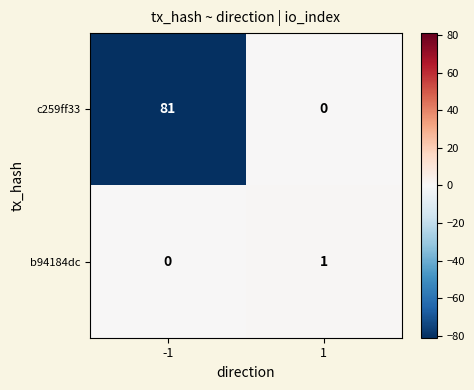

Rank the series by their average value, from lowest to highest.

b94184dc, c259ff33